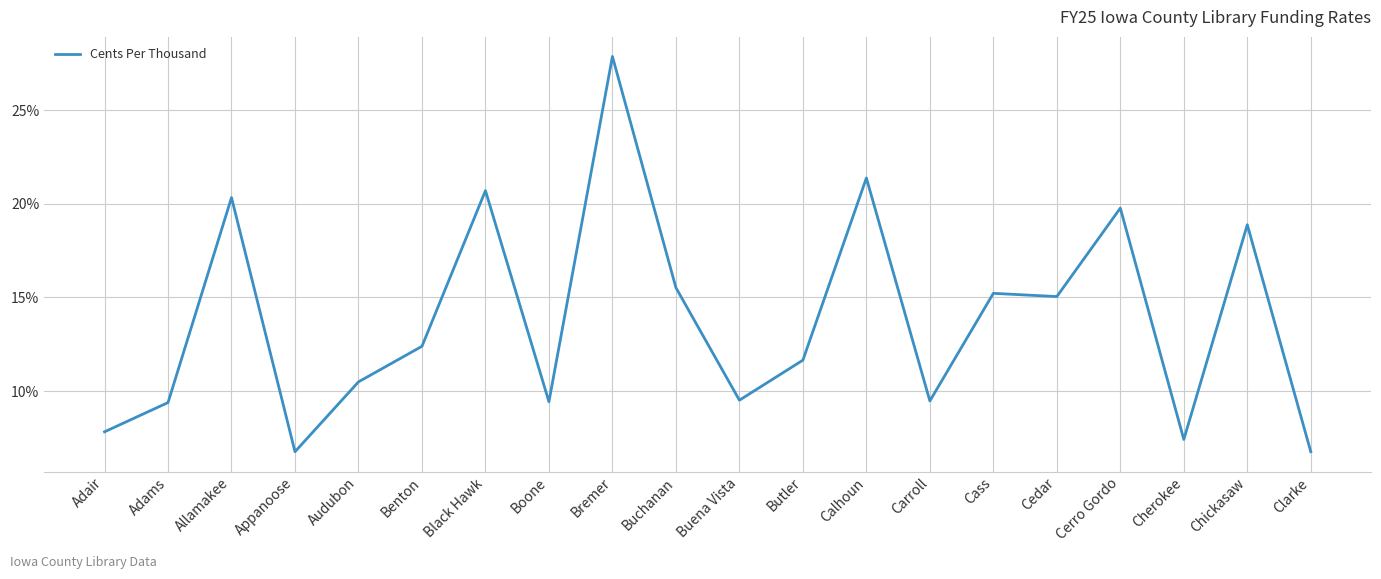

Approximately how many times larger is the value at Carroll compared to Bremer?

0.3